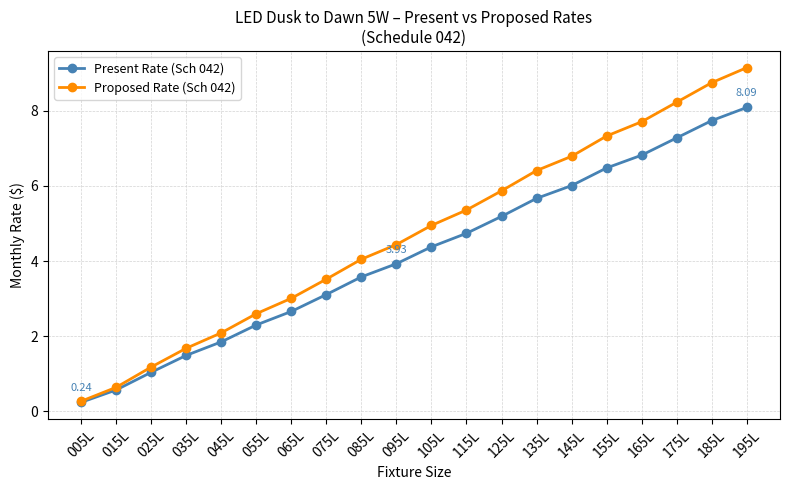

At 145L, list the series in order from largest to smallest.

Proposed Rate (Sch 042), Present Rate (Sch 042)